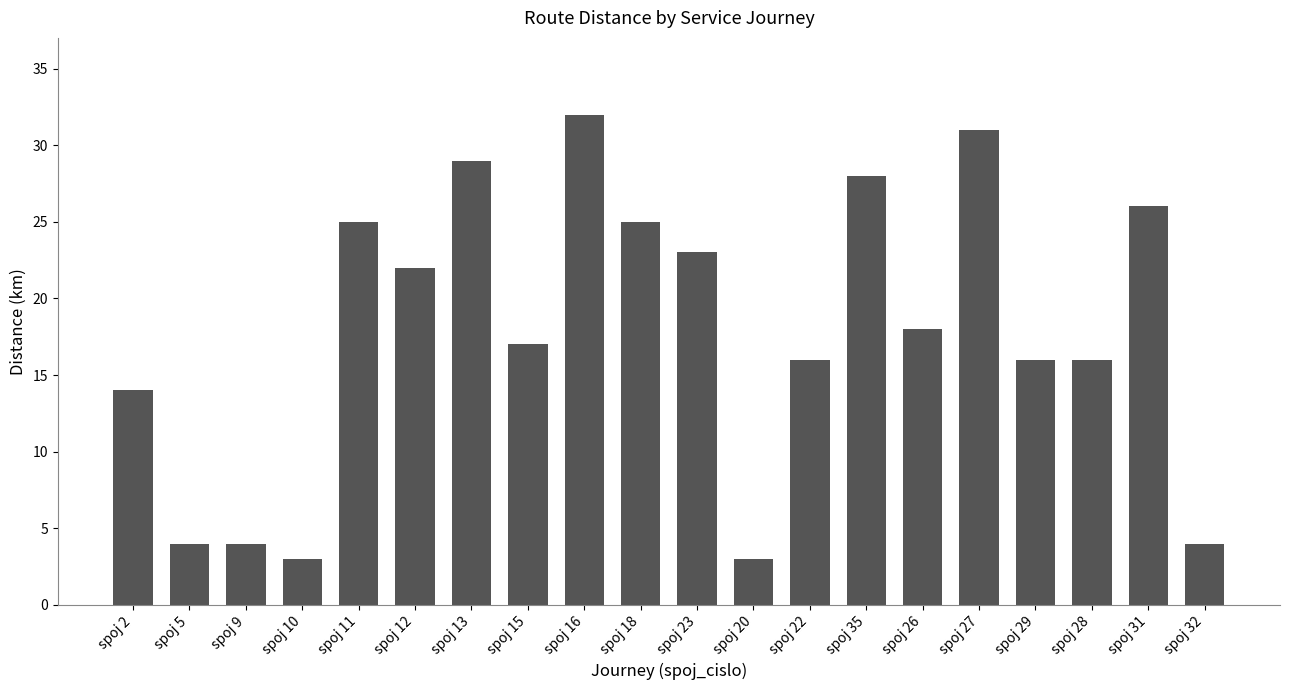

What position from the left is spoj 12?

6